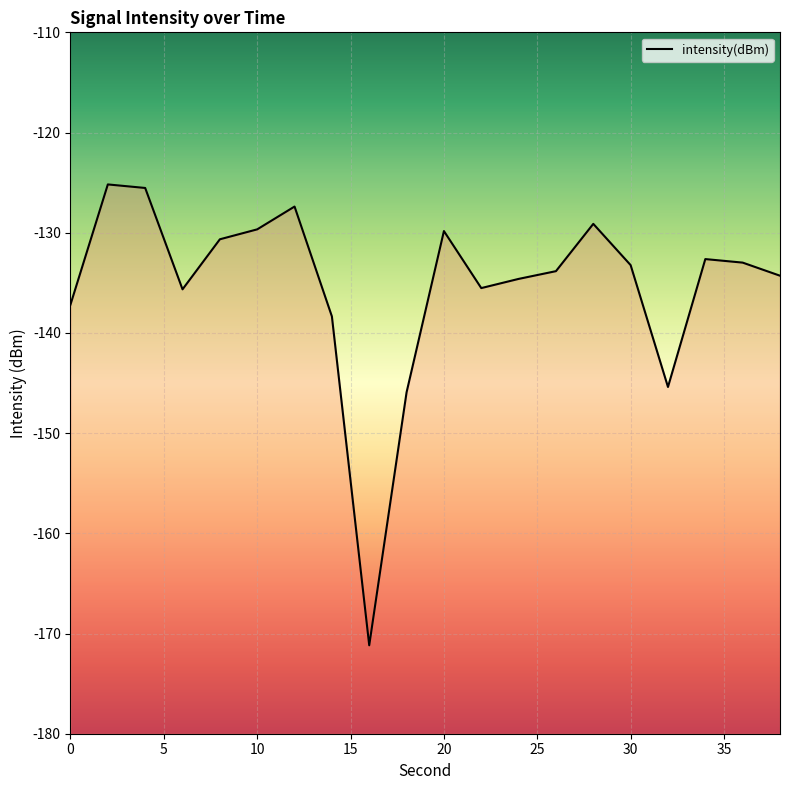

List the labels in order of value, largest first.

2, 4, 12, 28, 10, 20, 8, 34, 36, 30, 26, 38, 24, 22, 6, 0, 14, 32, 18, 16